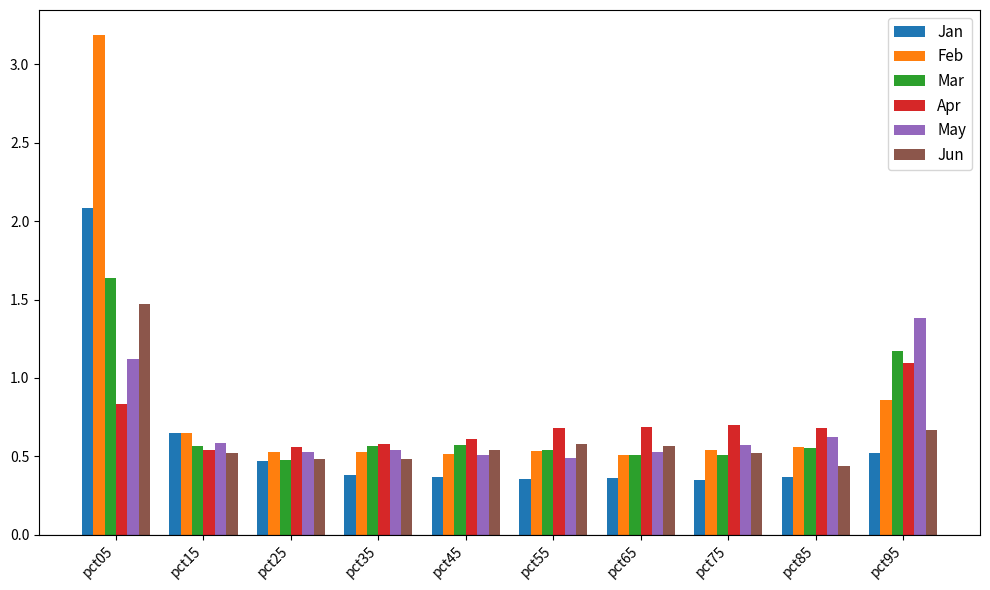

Where is Jan nearest to the value 1?

pct15